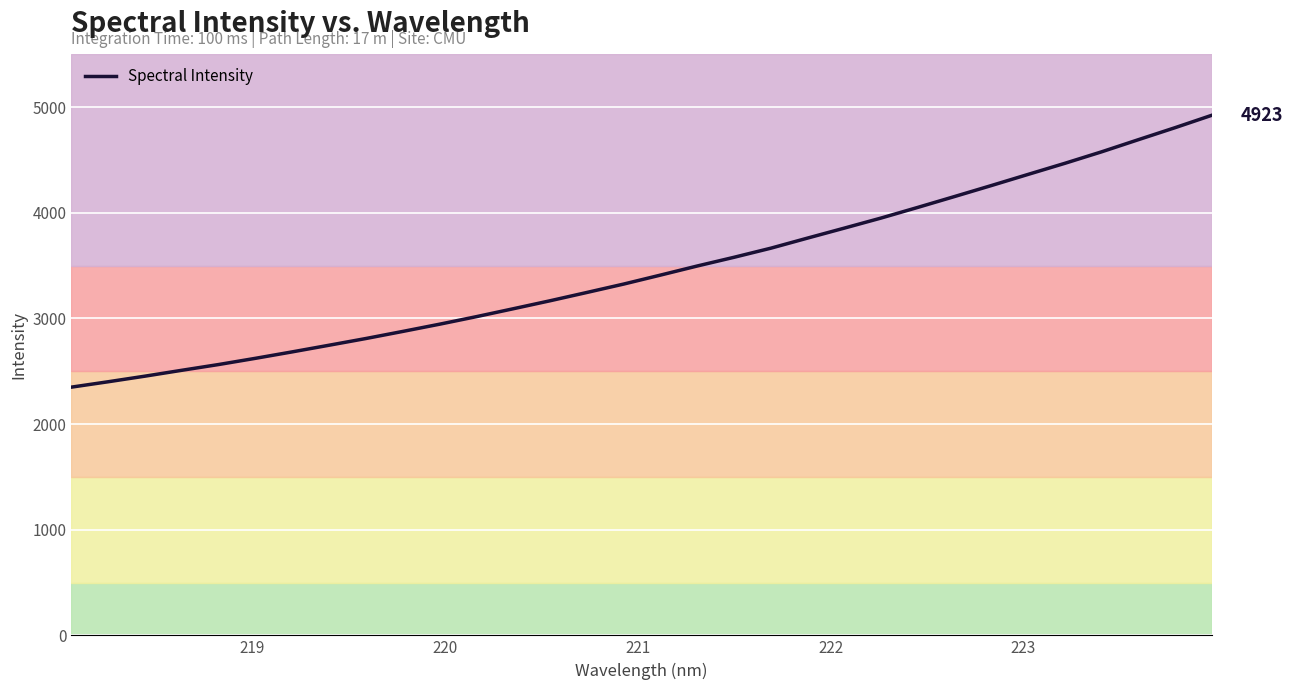

What is the smallest value displayed?

2349.3